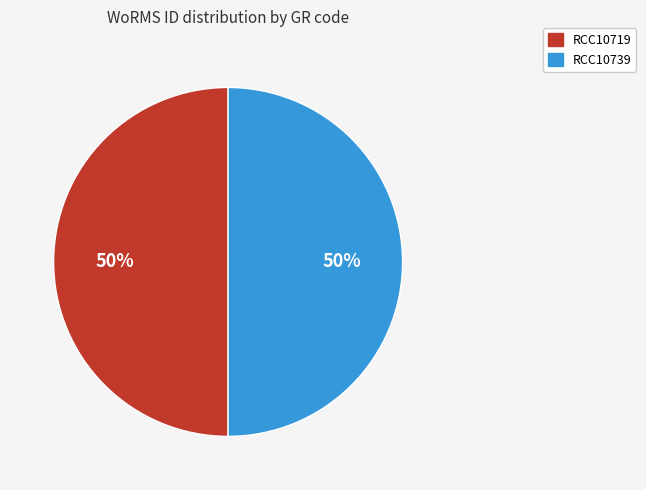

What percentage is the RCC10739 slice, to the nearest percent?

50%